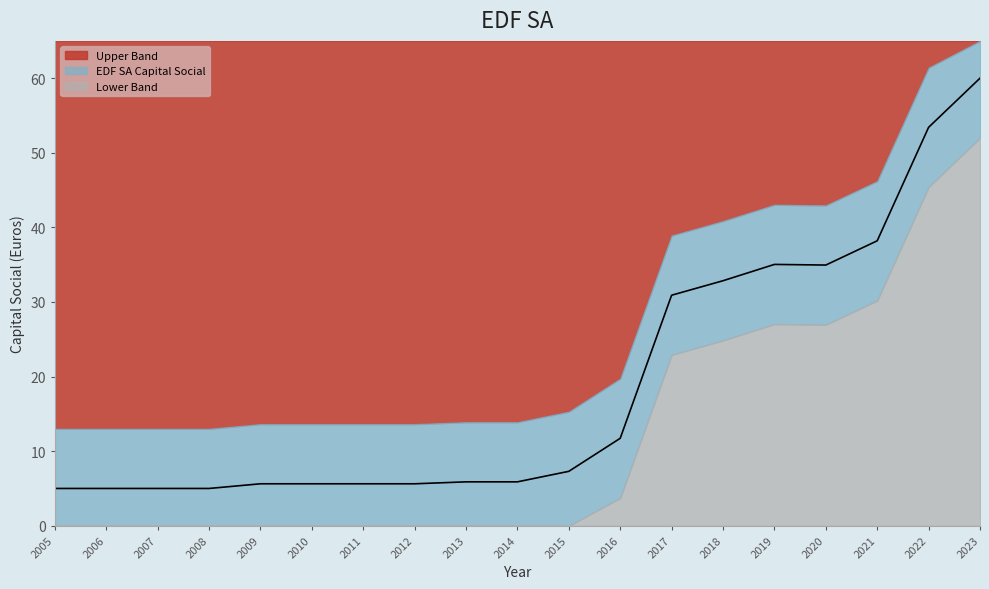

What is the difference between the values at 2008 and 2019?

30.0